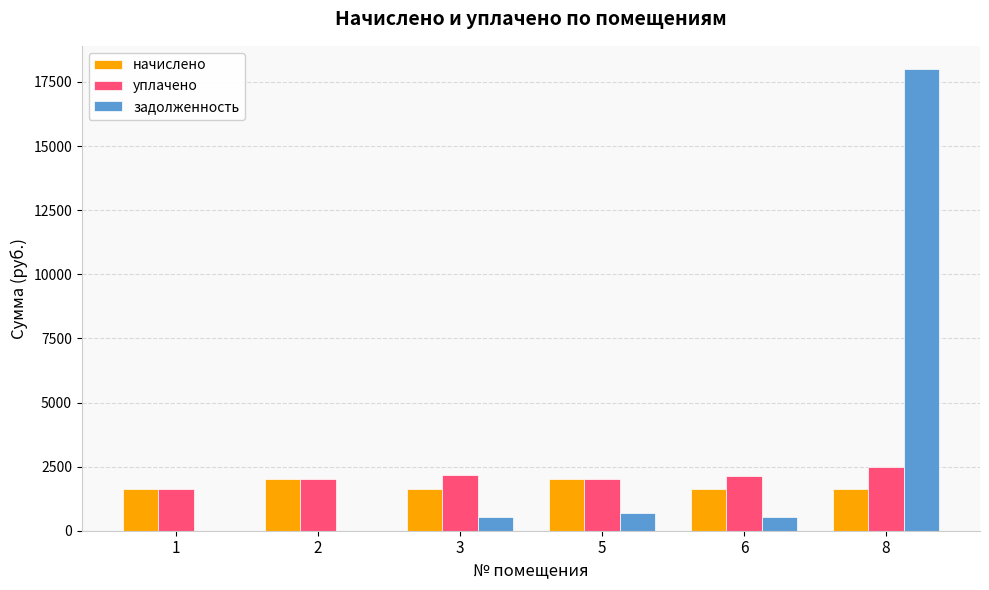

What is the highest value of the уплачено series?

2490.0